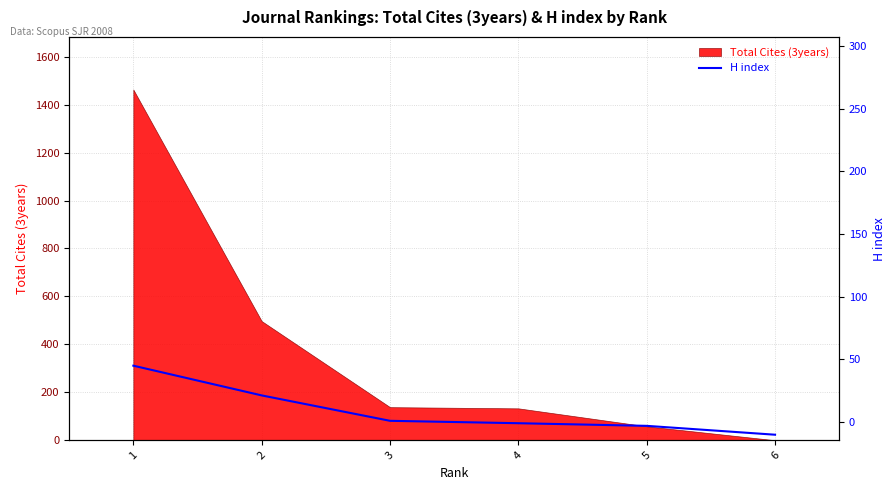

At which label does the data first exceed 81?

1